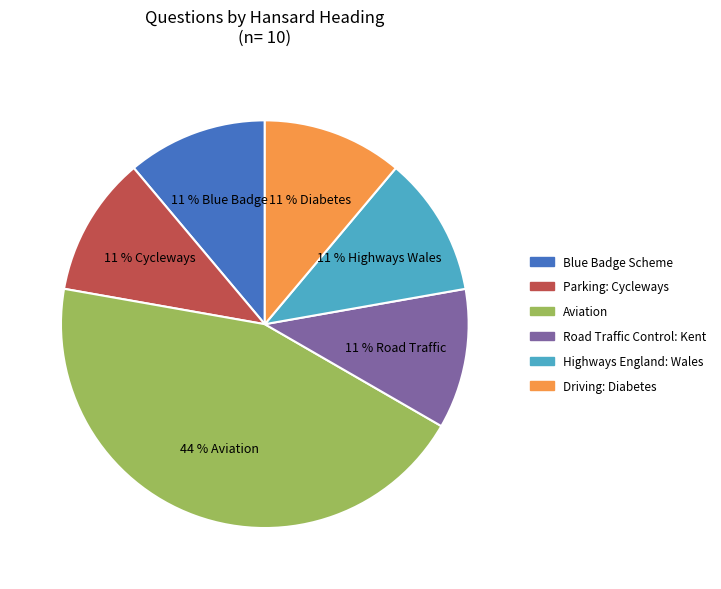

To the nearest percent, what is the difference between the Blue Badge Scheme and Highways England: Wales slice percentages?

0%